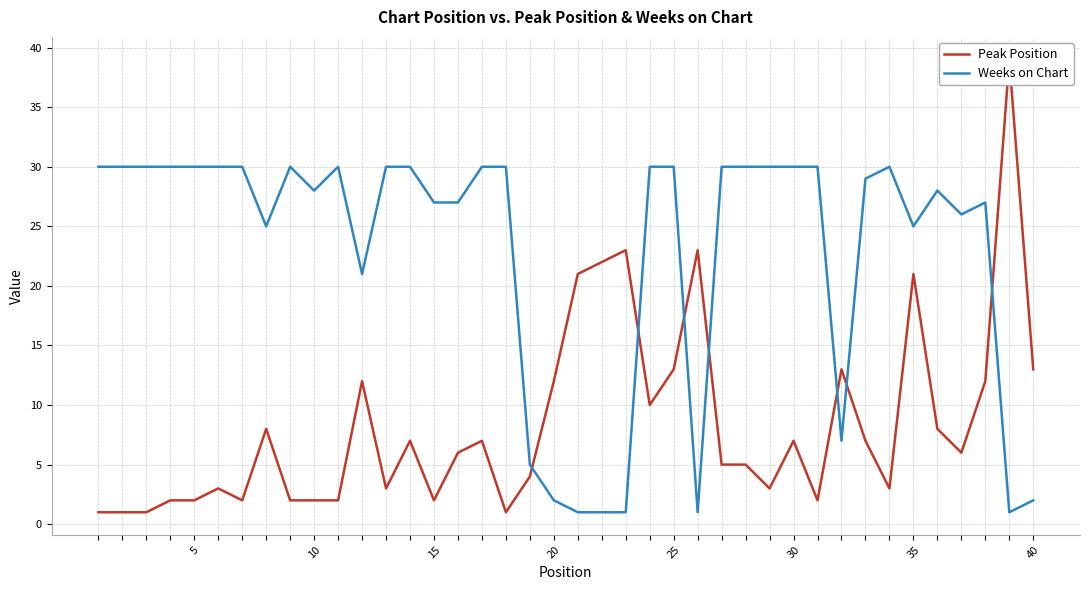

At 25, list the series in order from smallest to largest.

Peak Position, Weeks on Chart